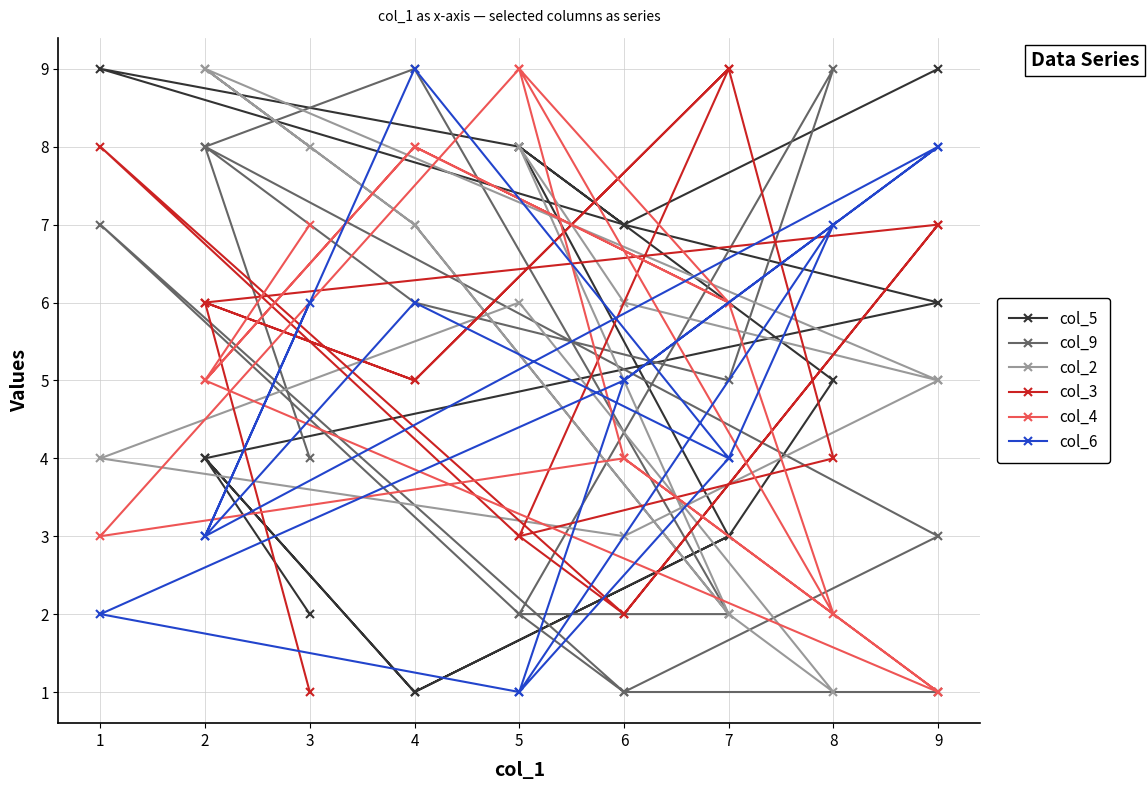

How many interior local peaks does the col_9 series have?

4